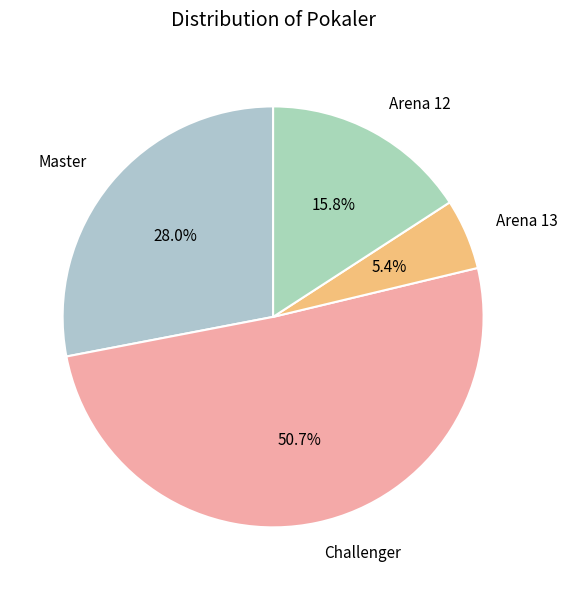

Rank the categories by value from highest to lowest.

Challenger, Master, Arena 12, Arena 13